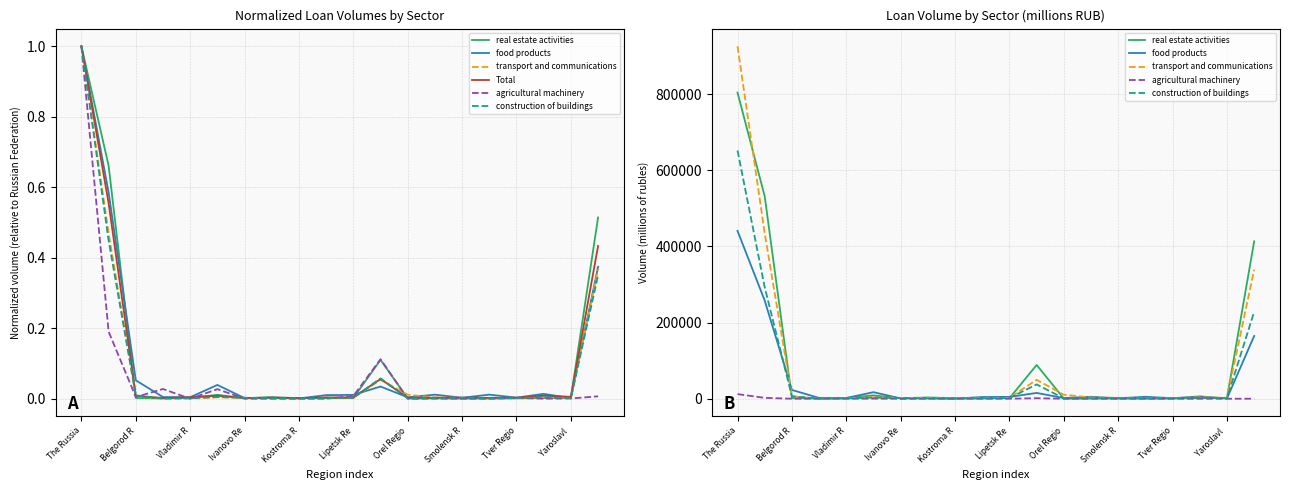

The construction of buildings series shows 1874.0 at Ivanovo Re. True or false?

True